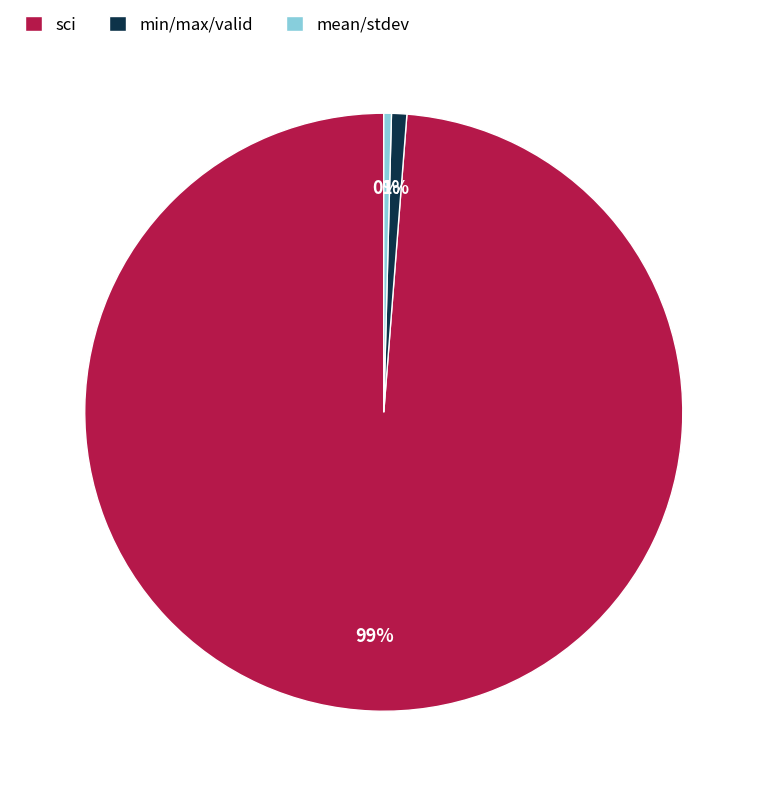

Between sci and min/max/valid, which is larger?

sci